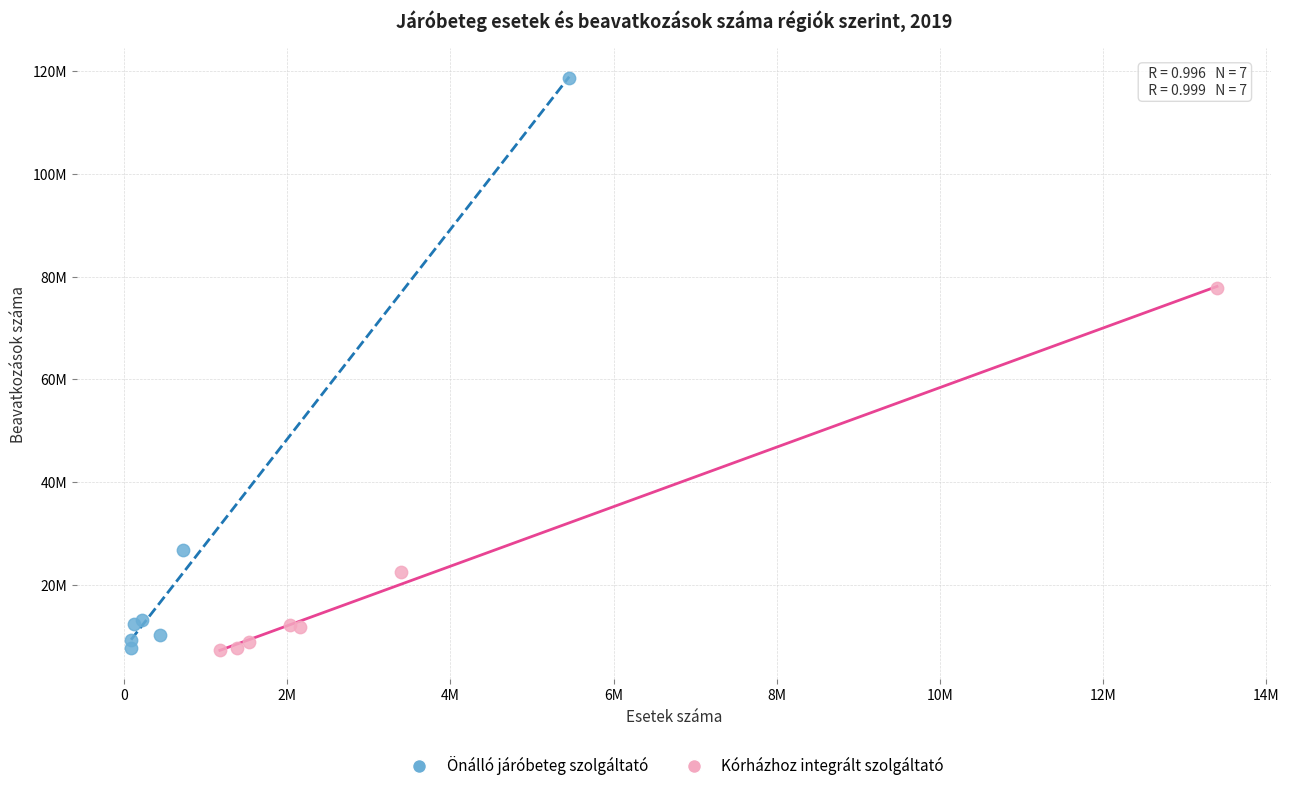

Which series reaches the maximum Y coordinate?

Önálló járóbeteg szolgáltató